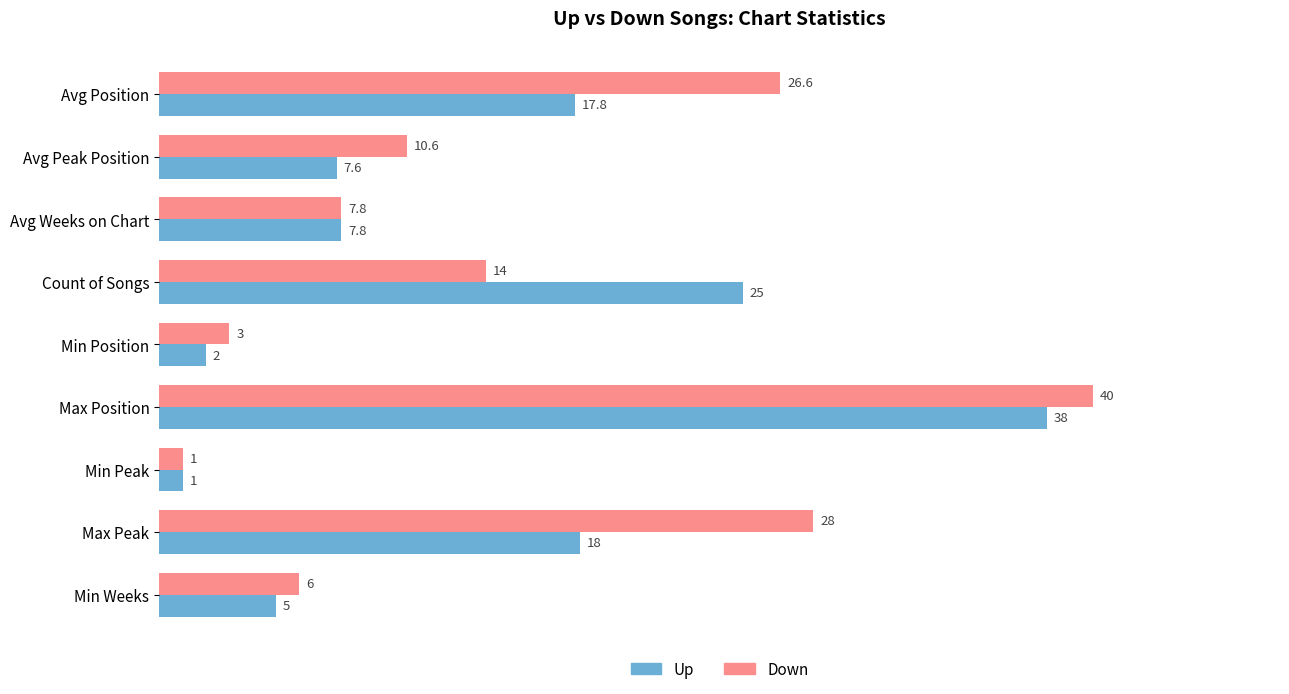

Is it true that Down equals 3.0 at Min Position?

True